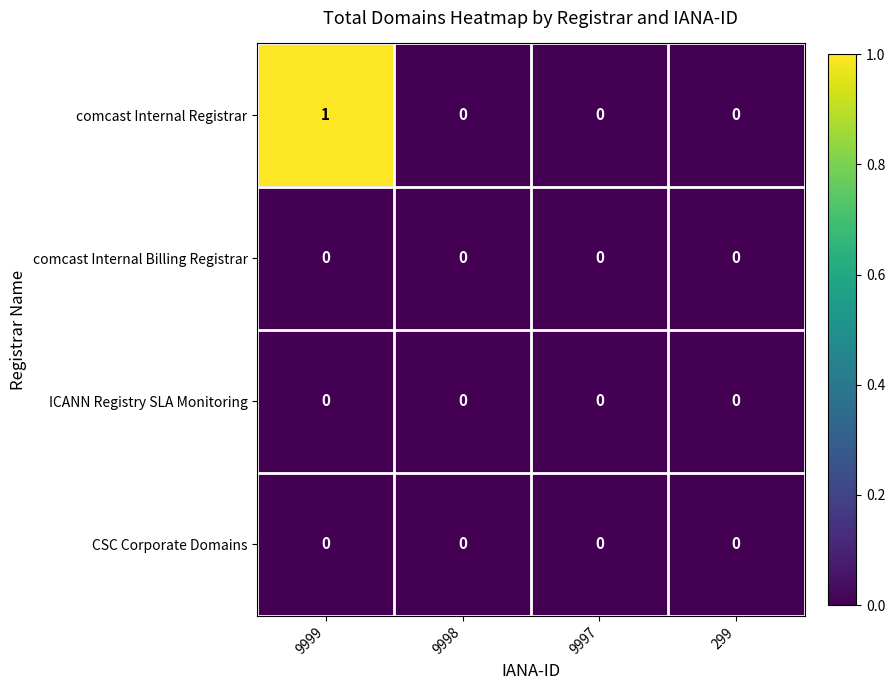

Which series changed the most between 9999 and 299?

comcast Internal Registrar